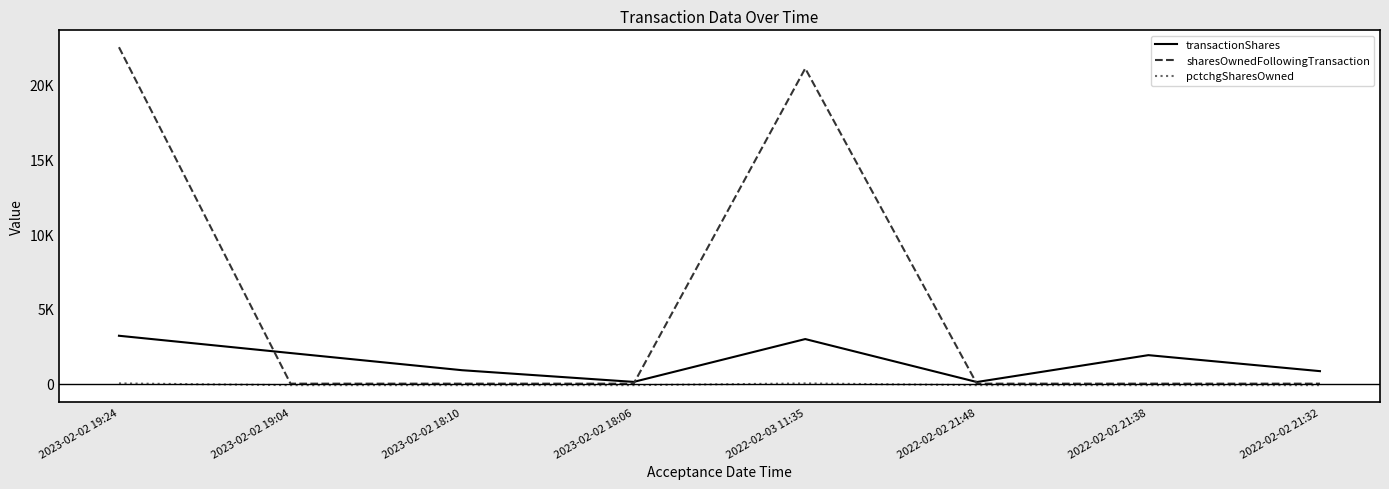

What is the sum of all sharesOwnedFollowingTransaction values?

43589